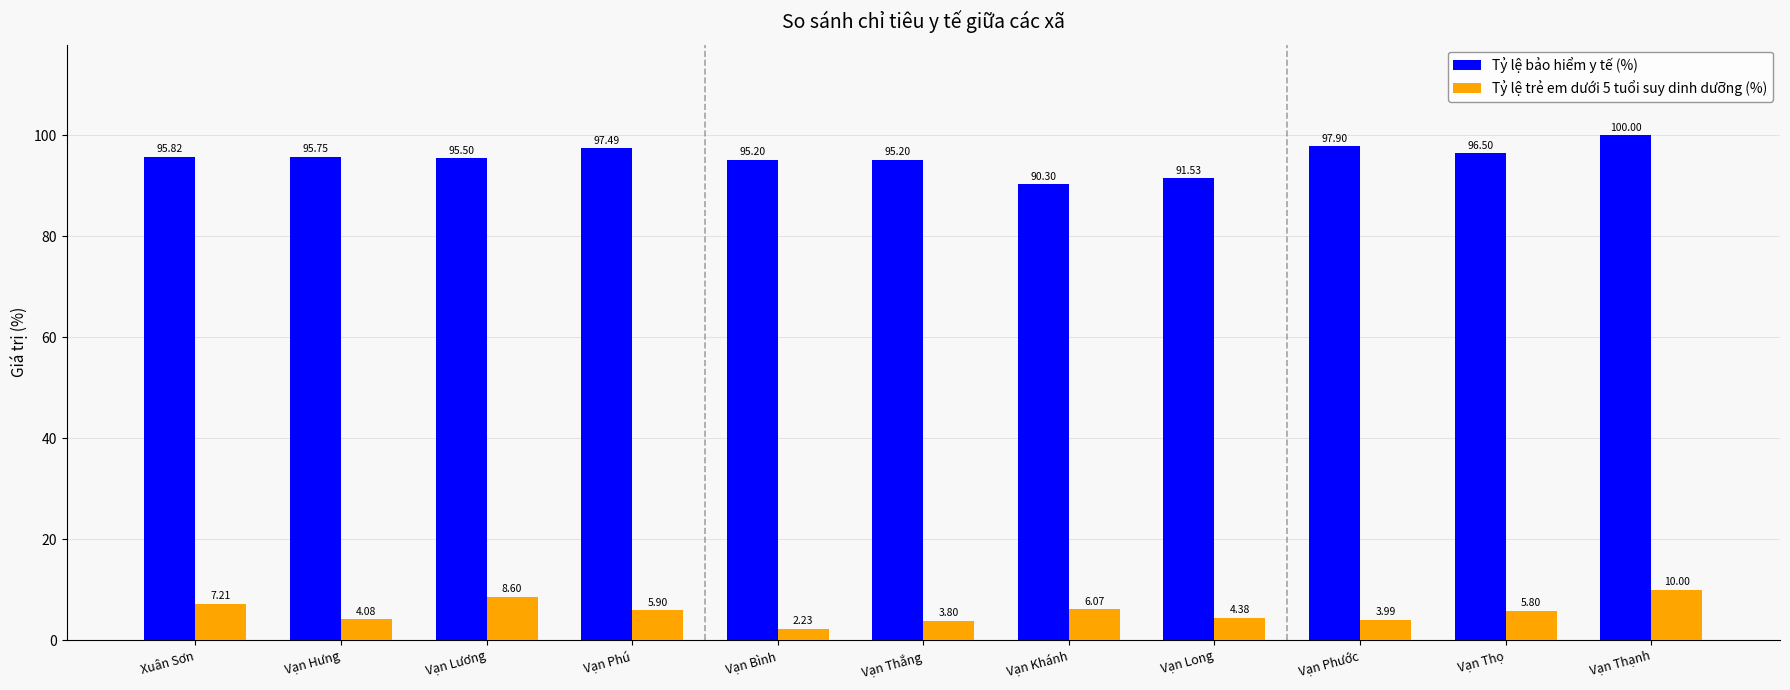

At which category does the chart reach its minimum across all series?

Vạn Bình